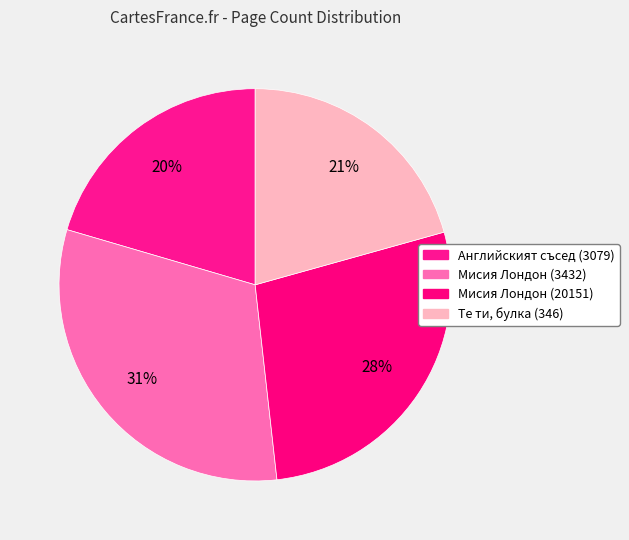

What percentage is the Мисия Лондон (20151) slice, to the nearest percent?

28%